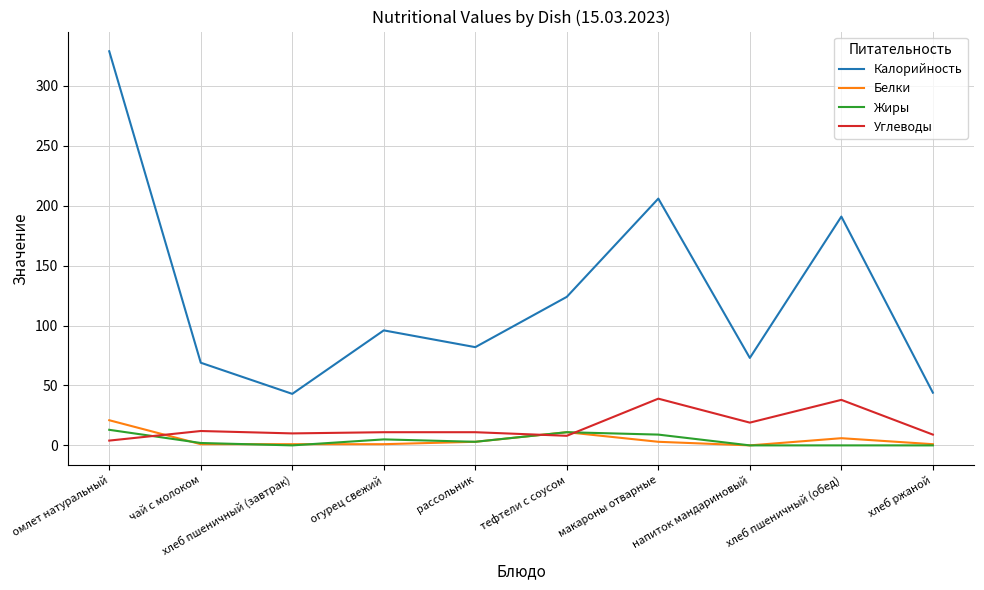

What is the greatest value displayed?

329